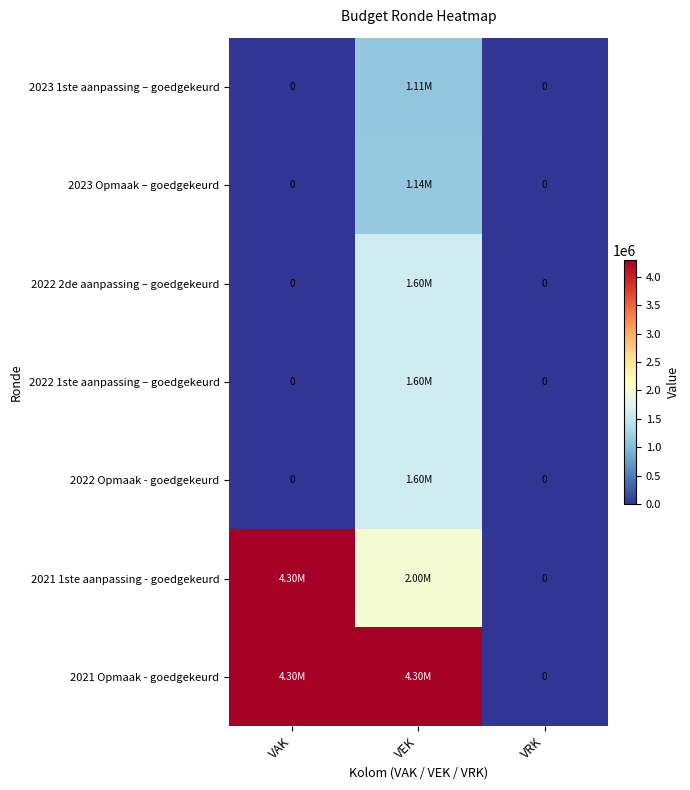

At which label does 2022 1ste aanpassing – goedgekeurd reach its minimum?

VAK